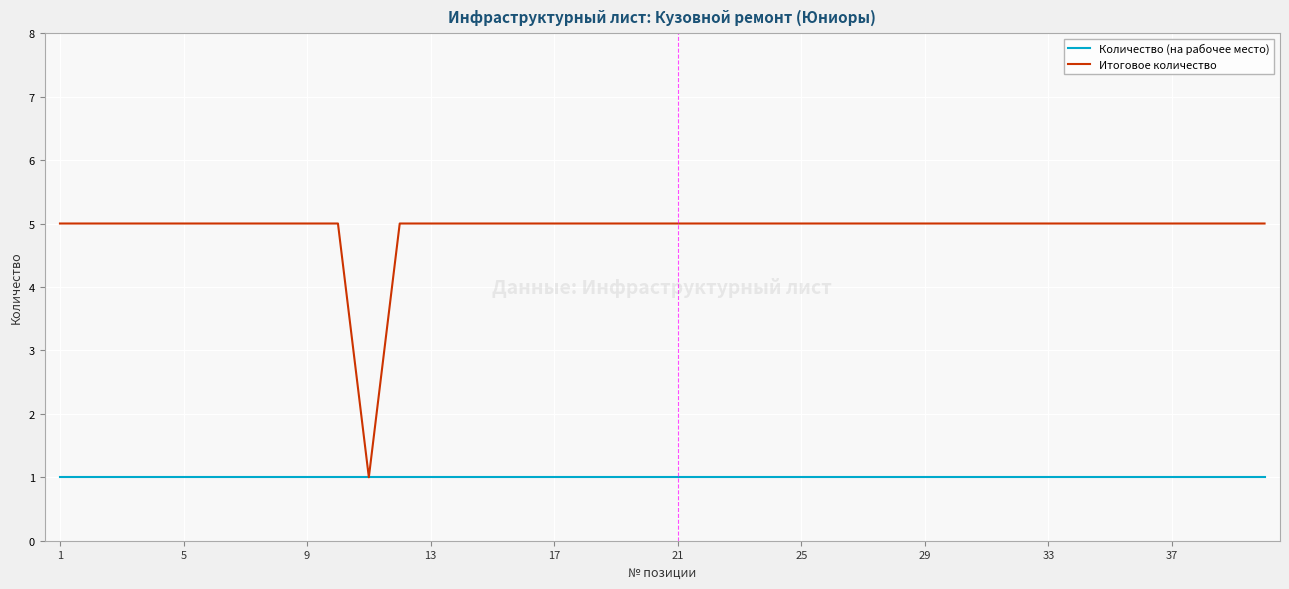

What is the highest value of the Итоговое количество series?

5